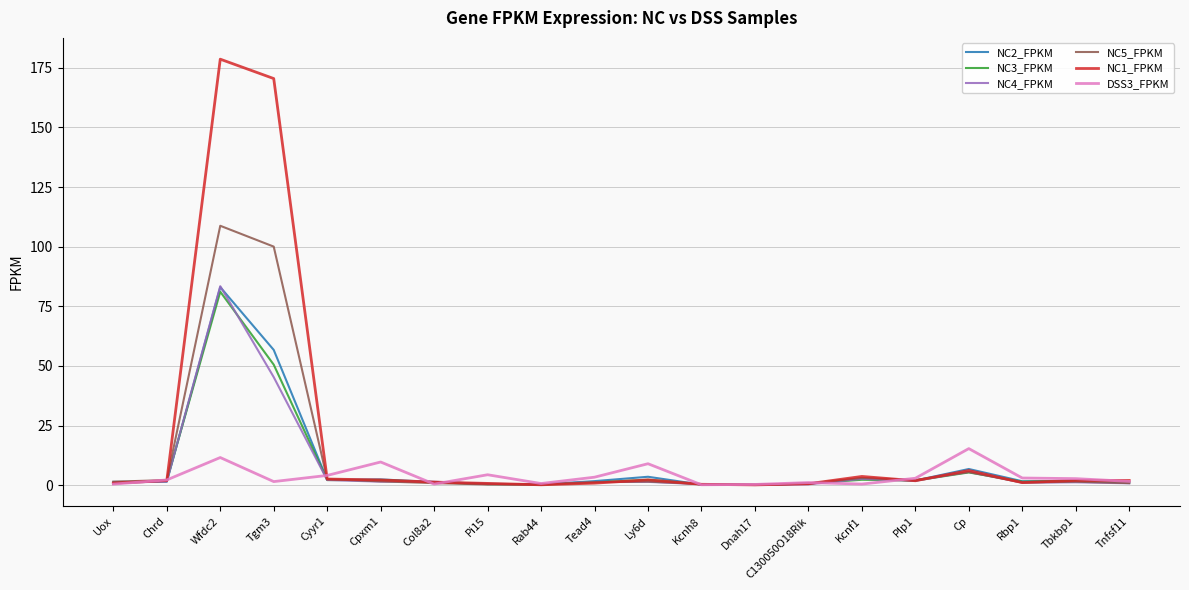

Which series has the widest spread of values?

NC1_FPKM